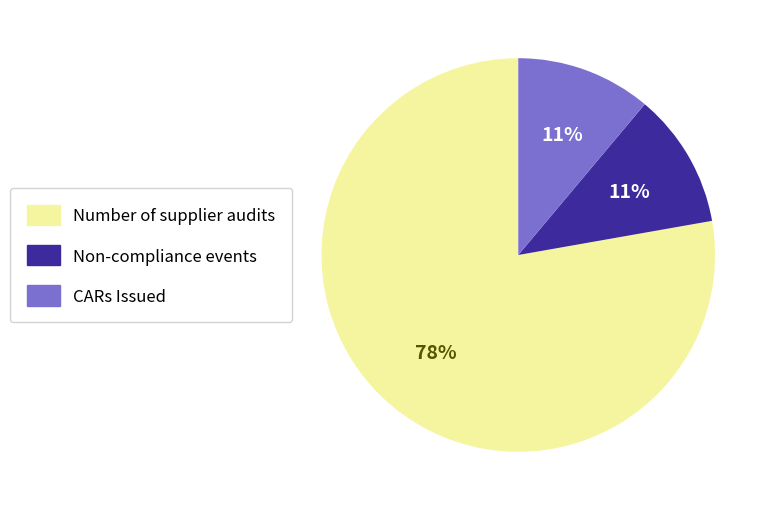

Do Number of supplier audits and Non-compliance events together represent more than half of the pie?

Yes